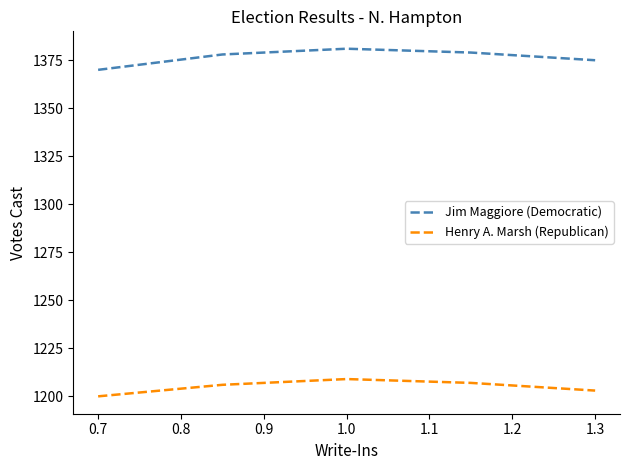

Which series has the largest total across all categories?

Jim Maggiore (Democratic)